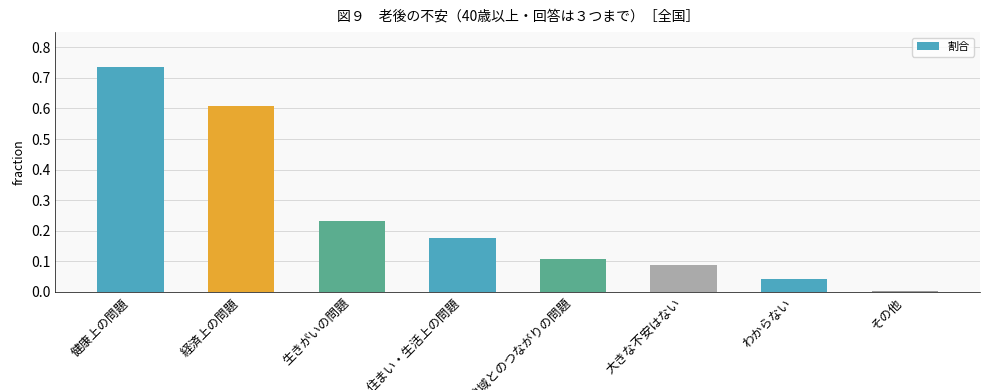

Which category has the highest value across all series?

健康上の問題